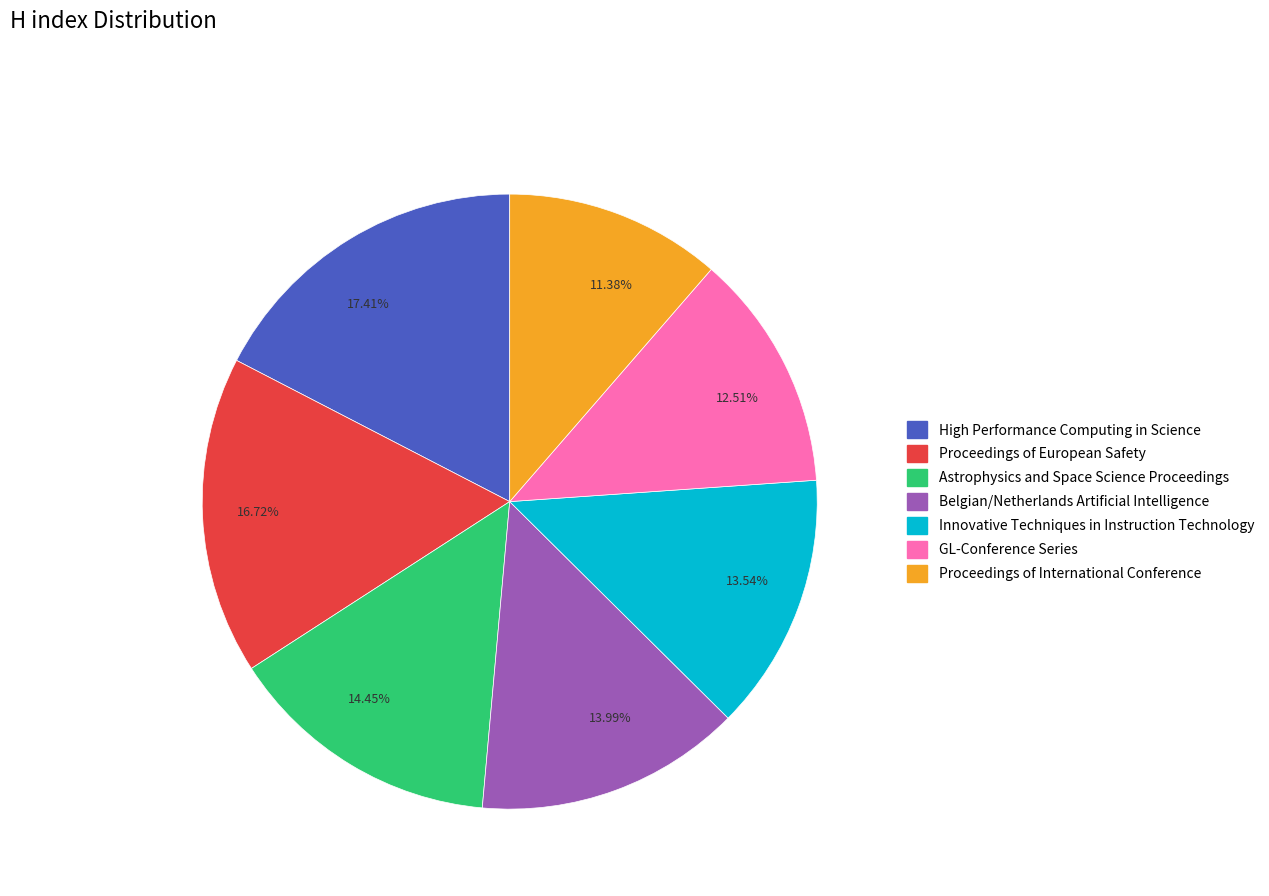

Combined, do 13.99% and 12.51% account for over 50%?

No